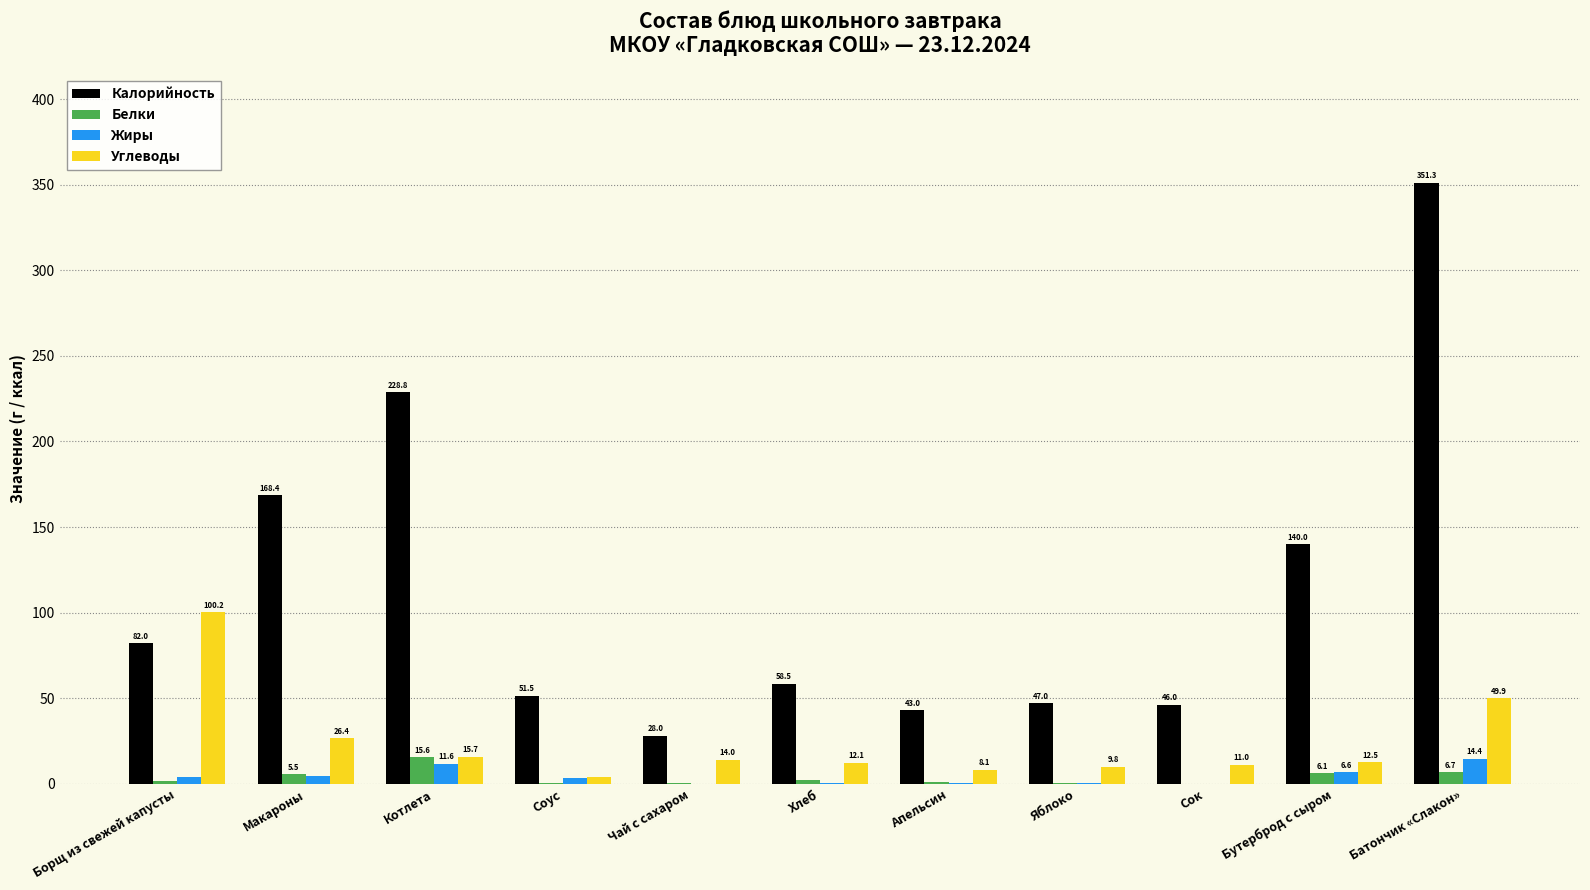

Which series changed the most between Борщ из свежей капусты and Хлеб?

Углеводы